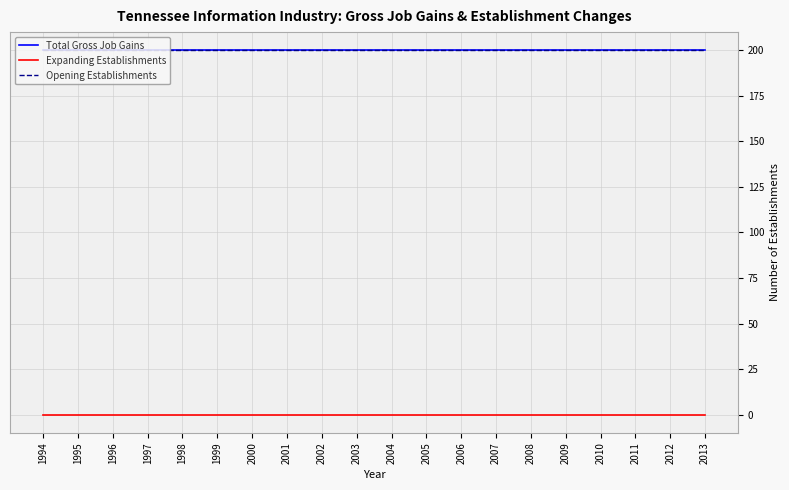

Which category has the highest value in the Expanding Establishments series?

1994